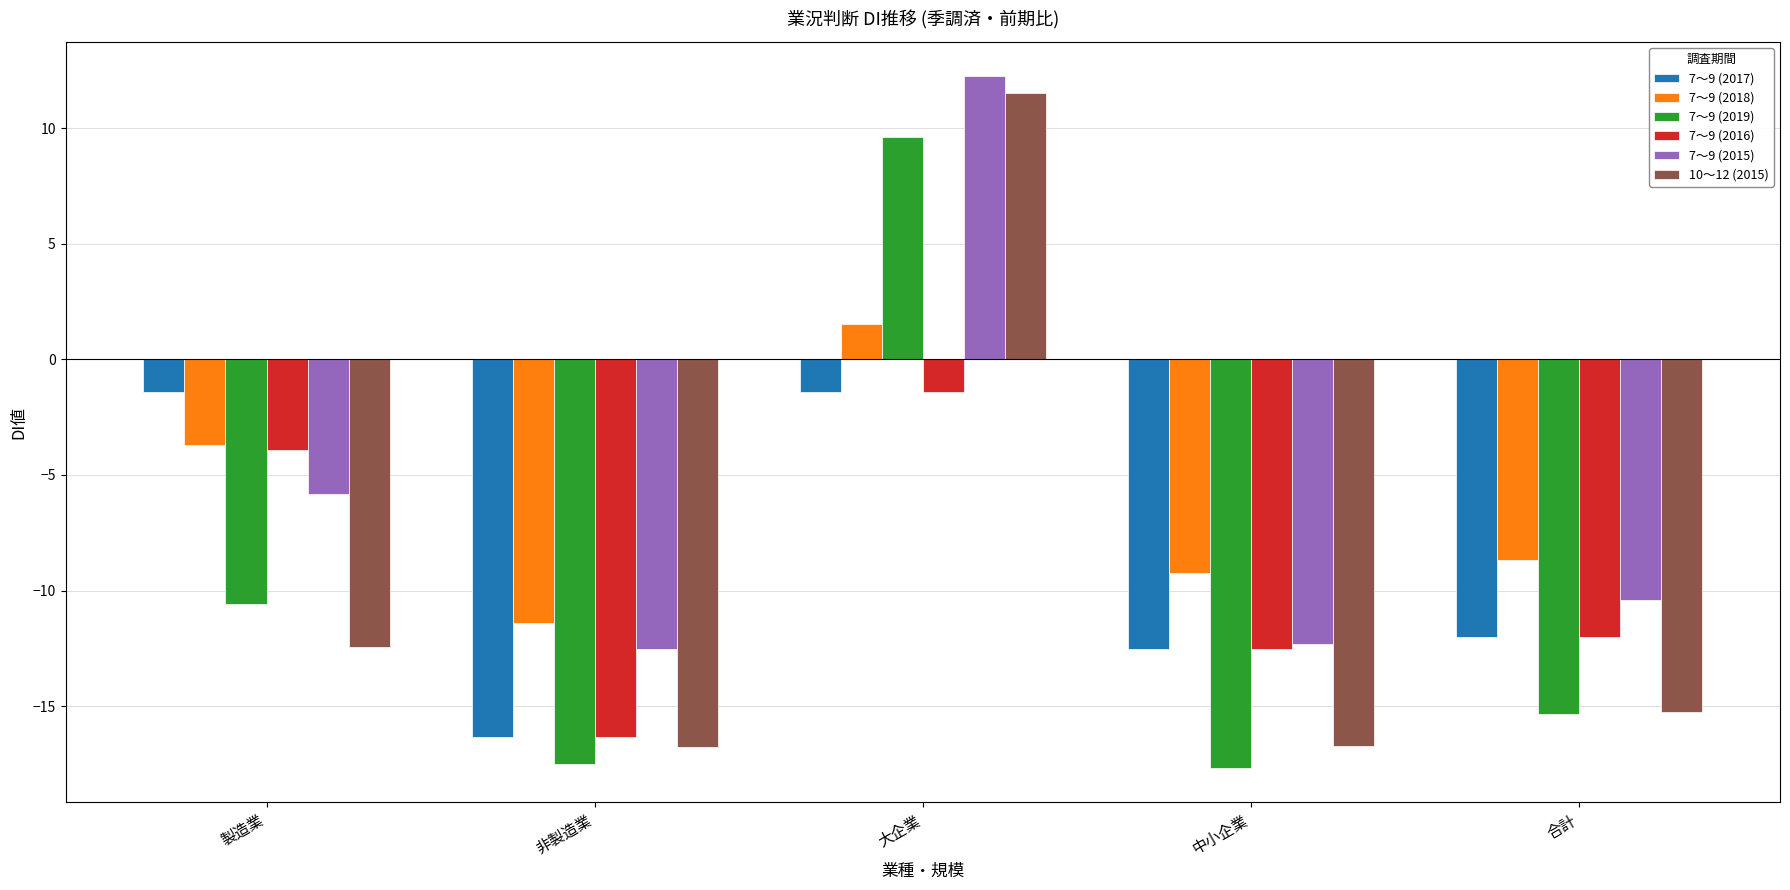

How many values in the 7～9 (2019) series exceed -15?

2